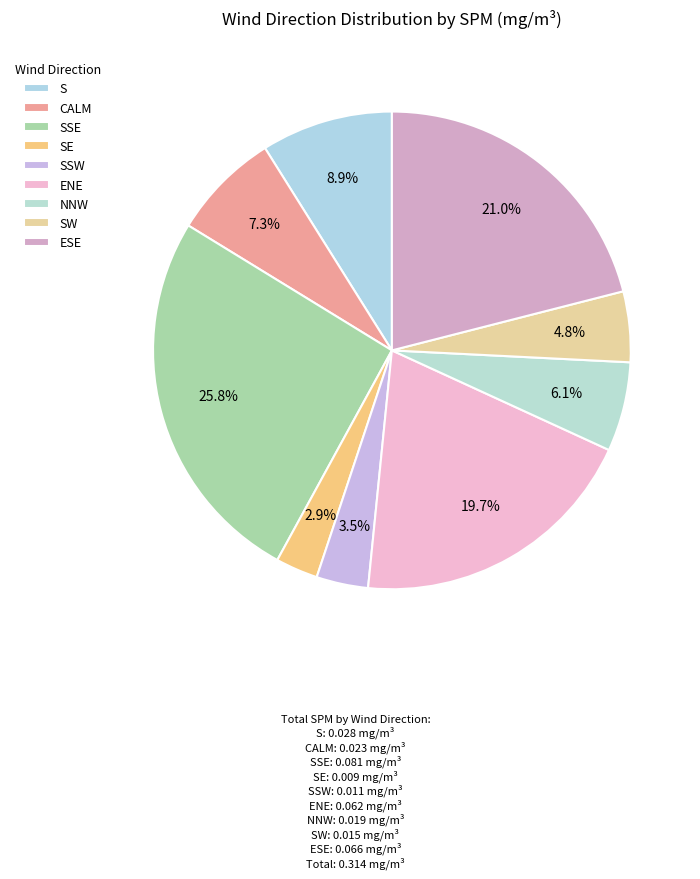

Count the number of slices in the pie.

9